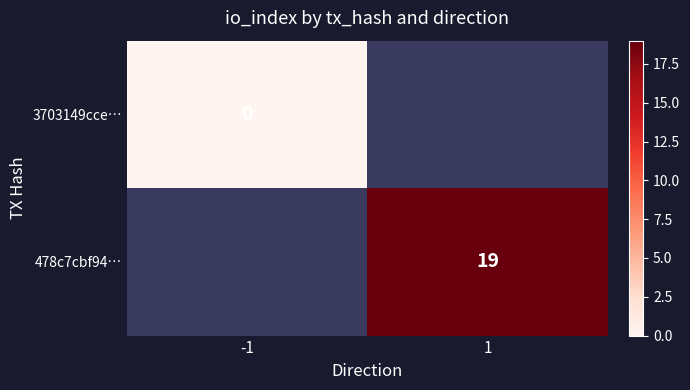

Count the number of data series in this chart.

2